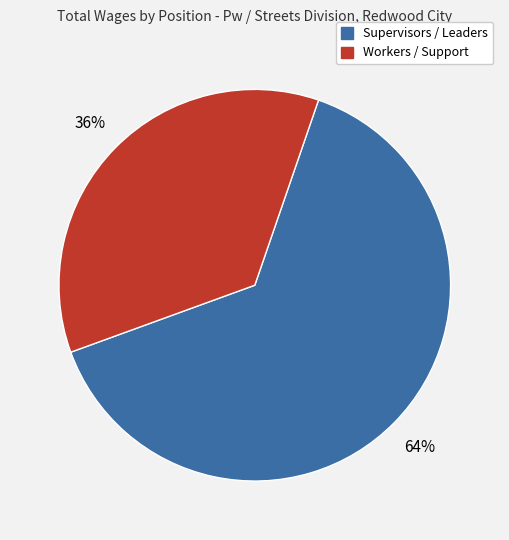

Does any single category account for the majority?

Yes